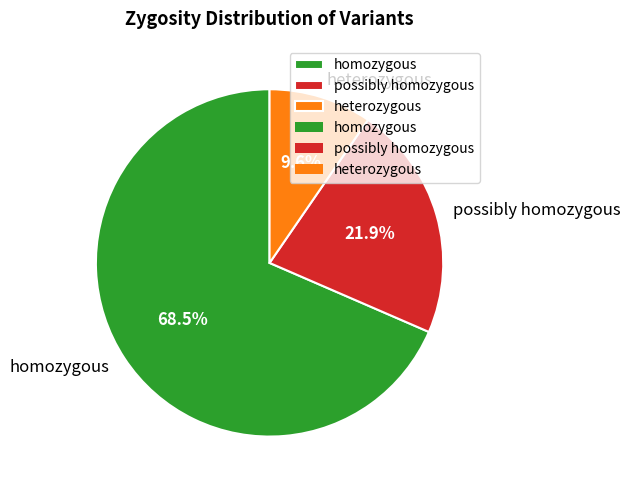

What is the largest slice in the pie chart?

homozygous